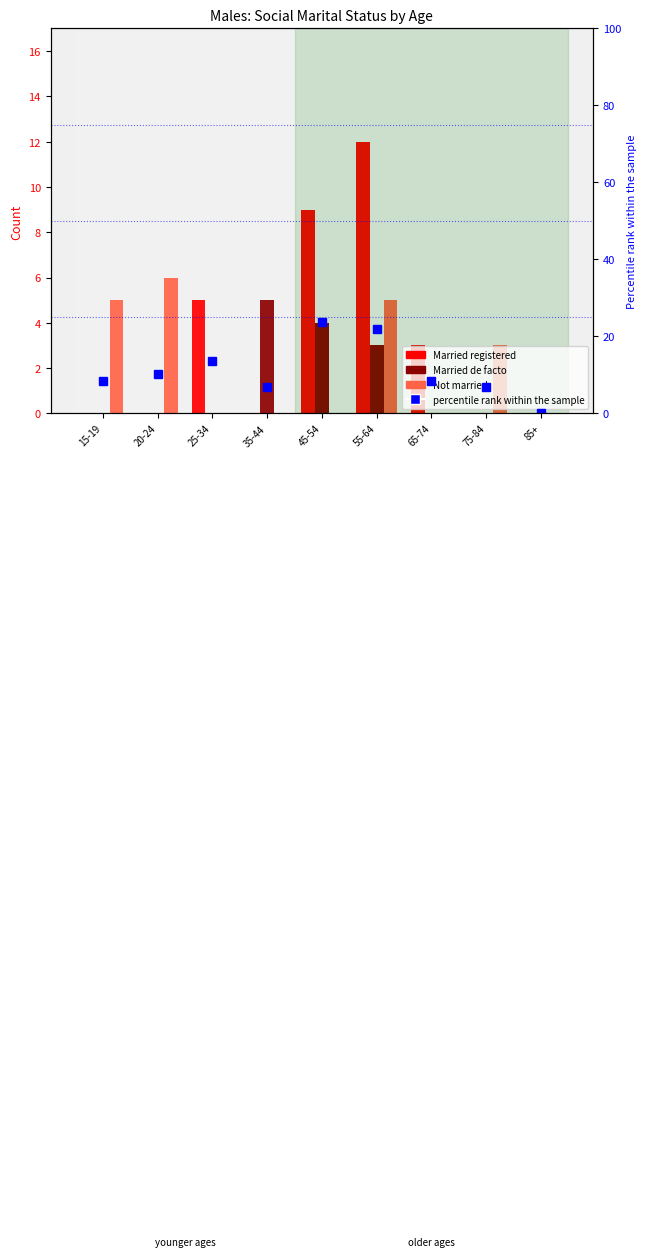

Between 20-24 and 35-44, which series saw the biggest shift?

Not married